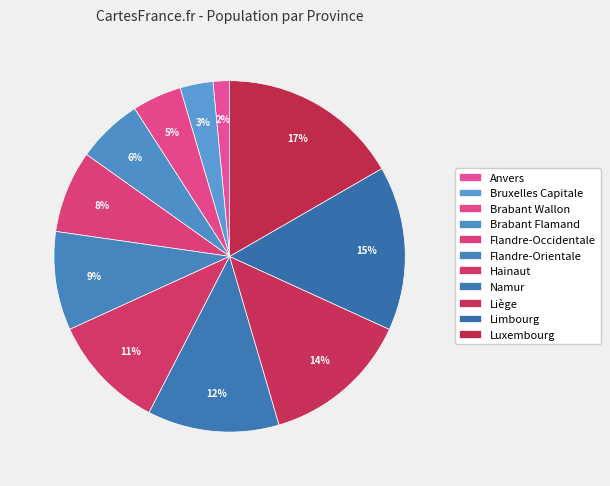

Count the number of slices in the pie.

11